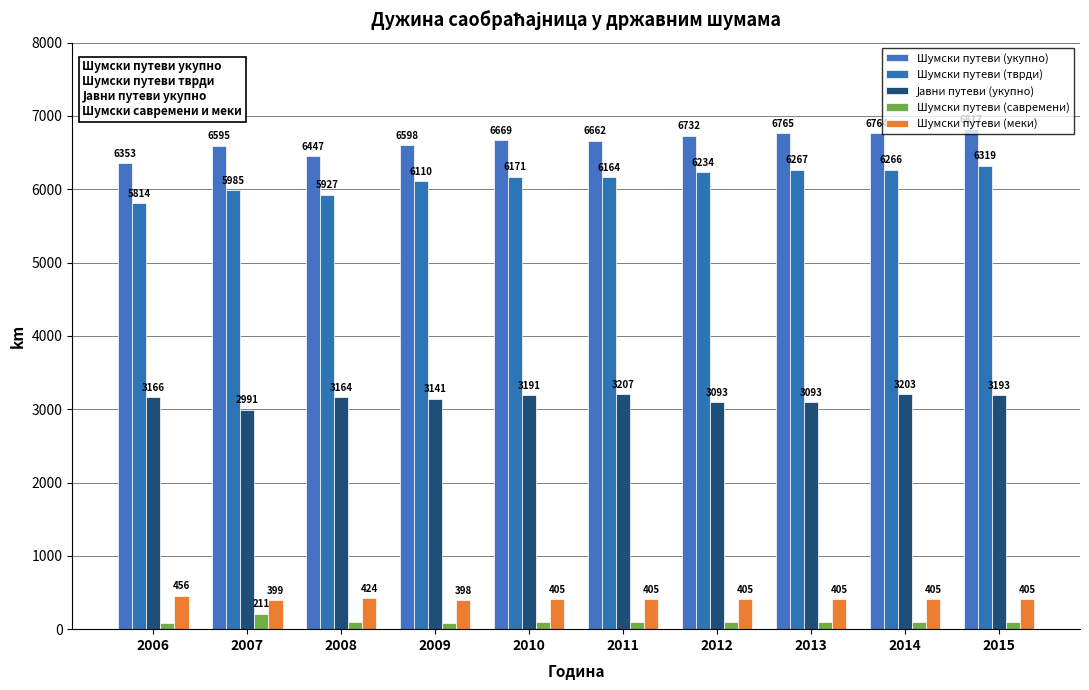

Are the bars grouped side by side (vs. stacked)?

Yes